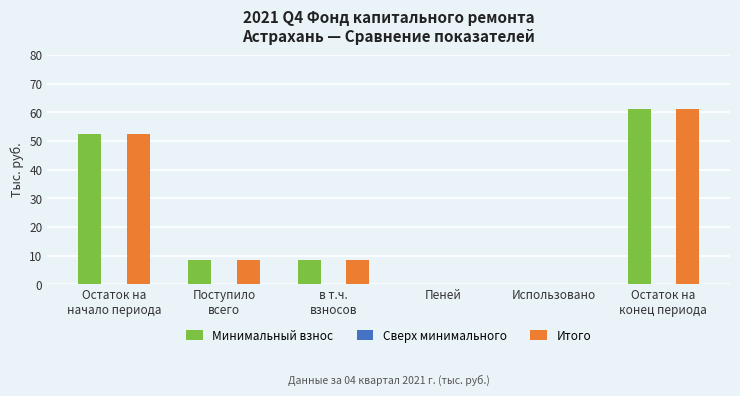

What is the average value of the Минимальный взнос series?

21.8